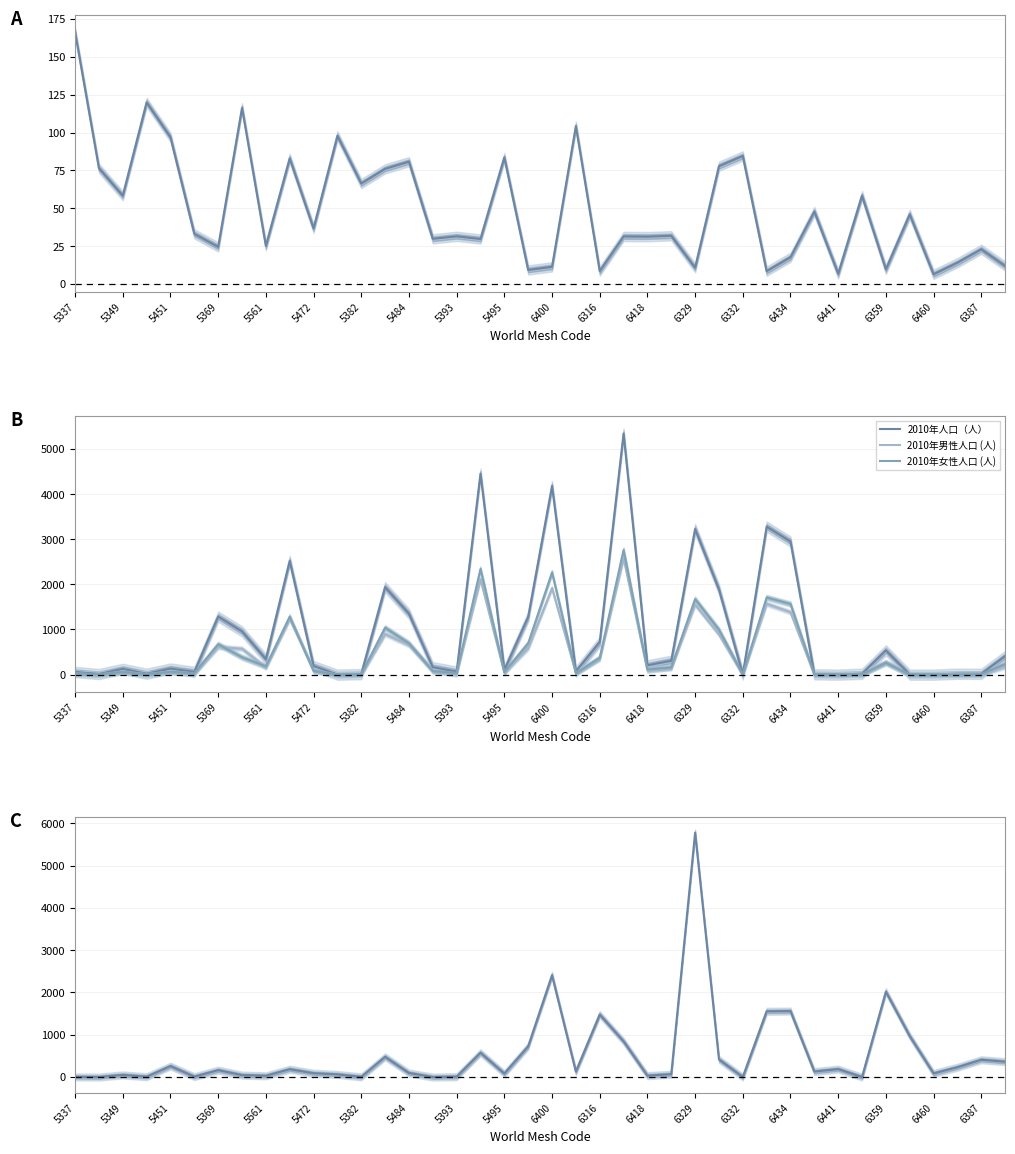

Is it true that 2010年人口（人） equals -2063 at 6460?

False